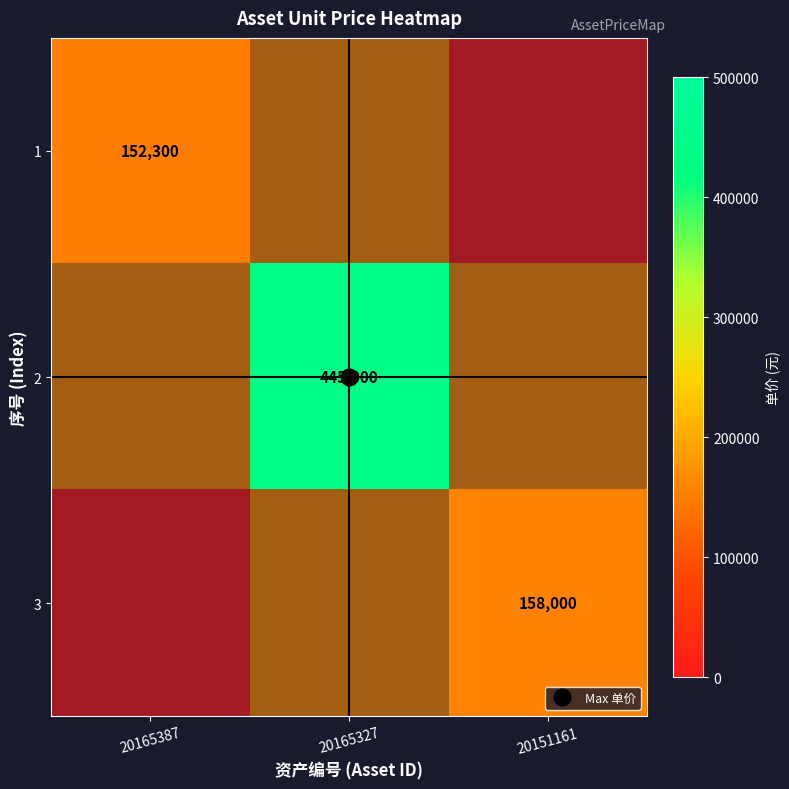

Rank the series at 20165327 from lowest to highest value.

1, 2, 3